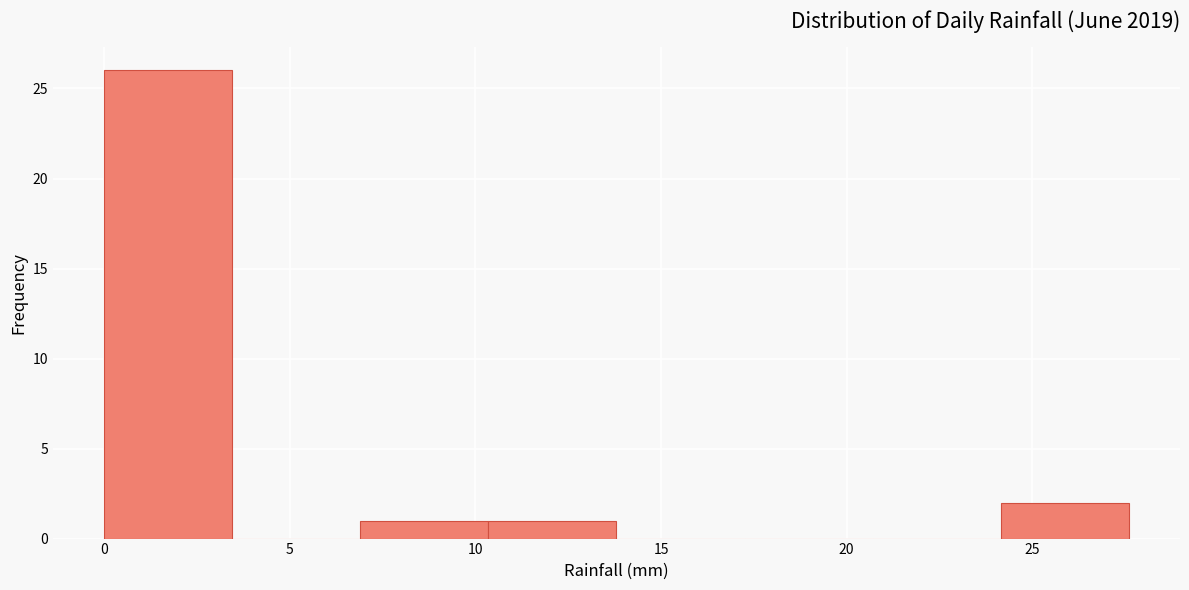

Reading left to right, transcribe this chart: for each bar, give the range it covers on the x-axis and its height. Neither the bar edges nor the heights are printed on the chart, so give them approximately, as read against the axes.

0.00 to 3.45: 26
3.45 to 6.90: 0
6.90 to 10.35: 1
10.35 to 13.80: 1
13.80 to 17.25: 0
17.25 to 20.70: 0
20.70 to 24.15: 0
24.15 to 27.60: 2